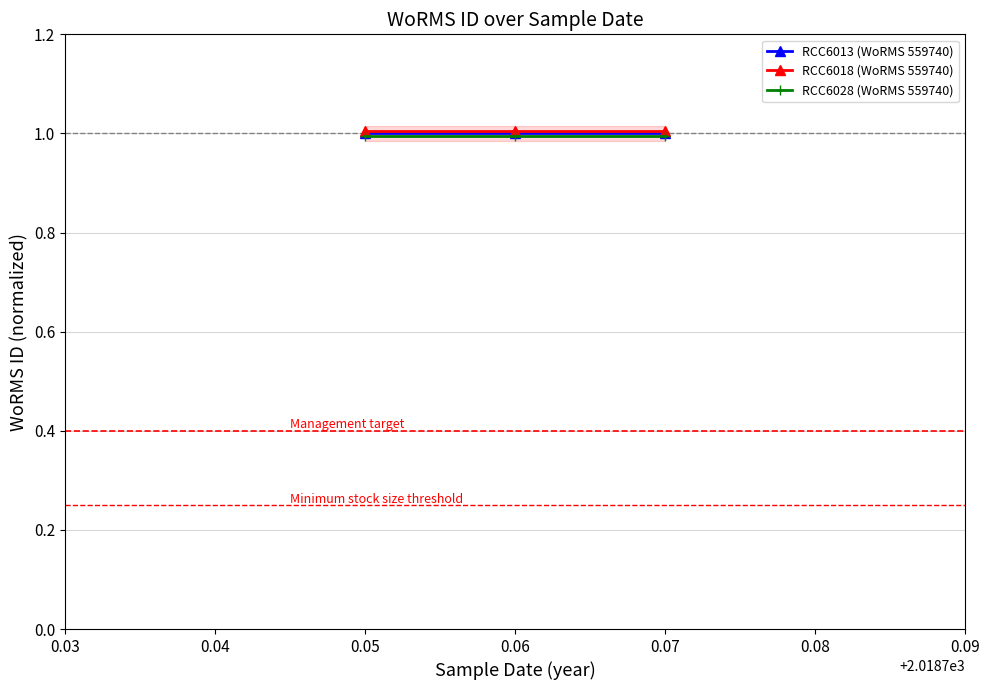

What is the value of the RCC6013 (WoRMS 559740) point at the 3rd from the left?

1.0